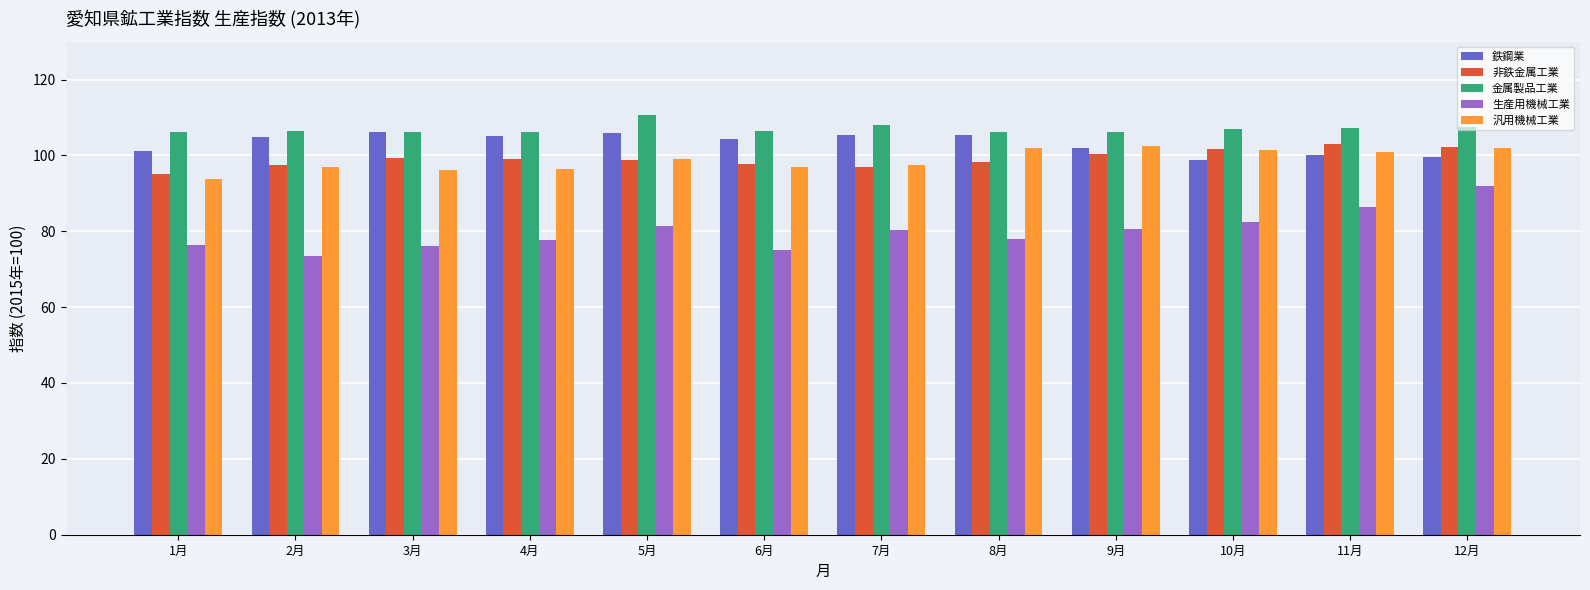

How many groups of bars are there?

12